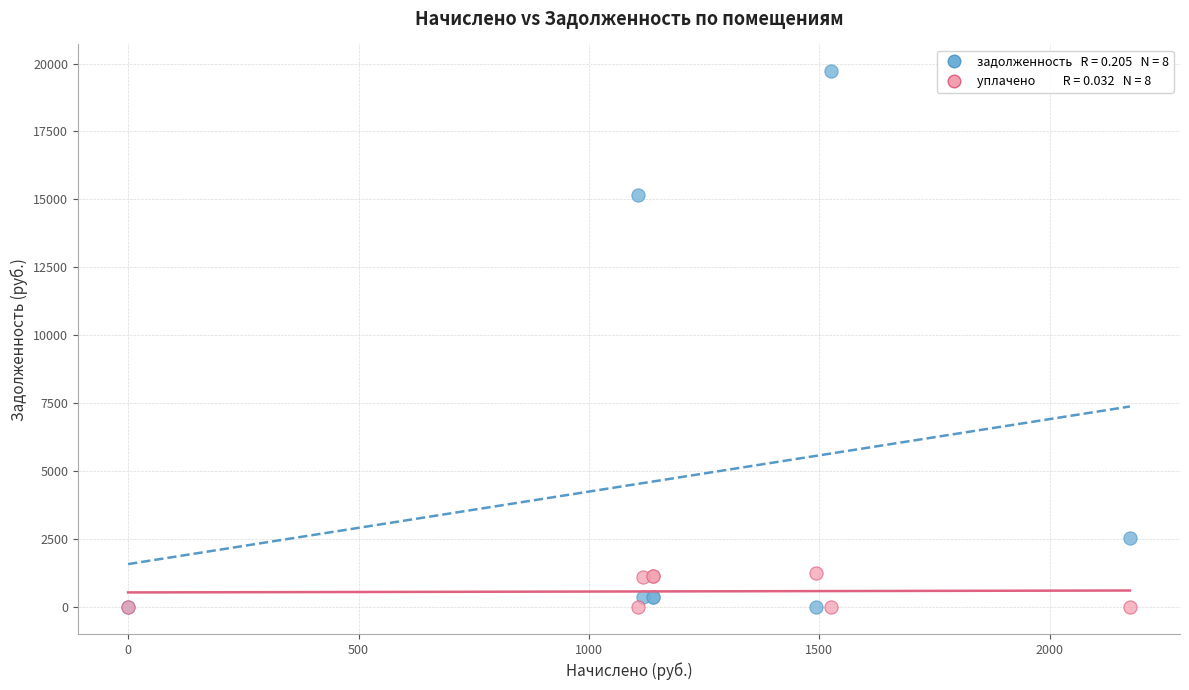

Across all series, what Y value is closest to 9857?

15157.0